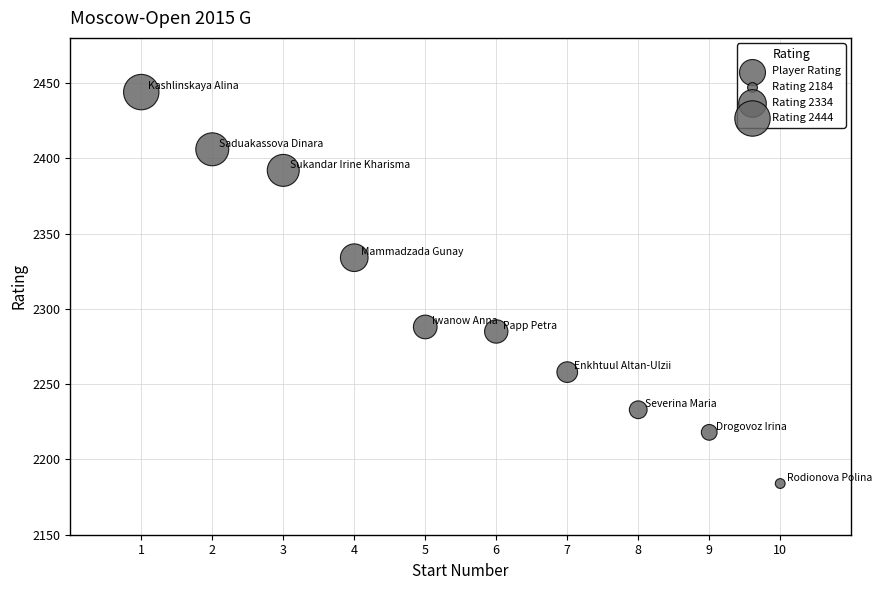

What is the range of Y values (max minus min)?

260